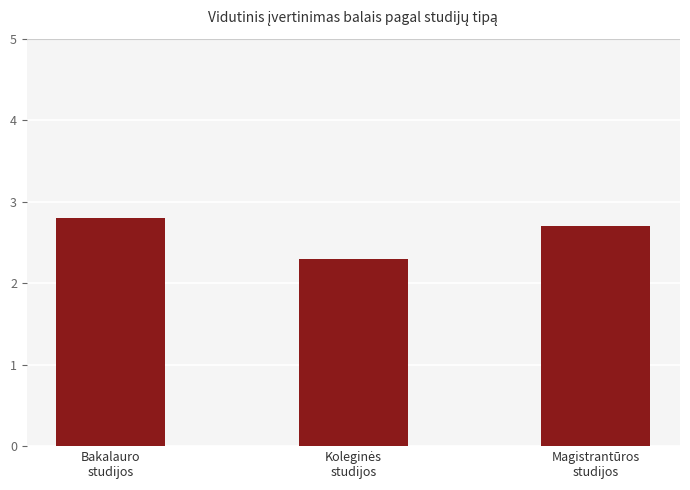

How many series are shown in this chart?

1